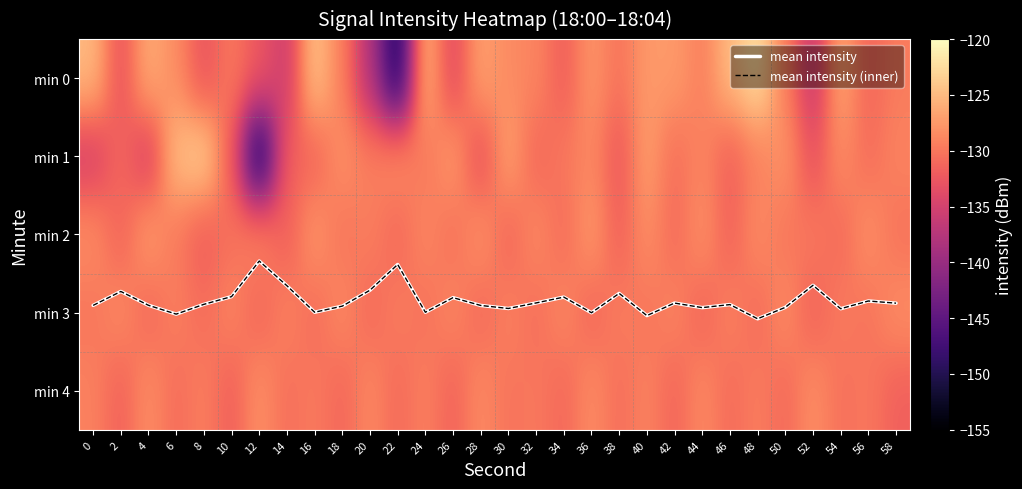

What is the difference between the maximum and minimum values in the min 4 series?

3.7